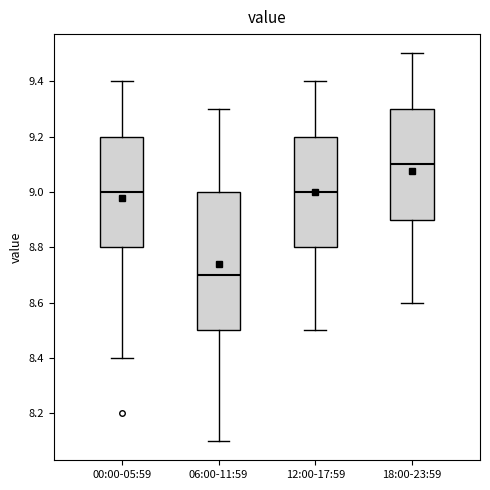

Where is the upper edge of the box for 00:00-05:59 on the y-axis? The values are not printed on the chart, so give them approximately, as read against the axis.

9.2